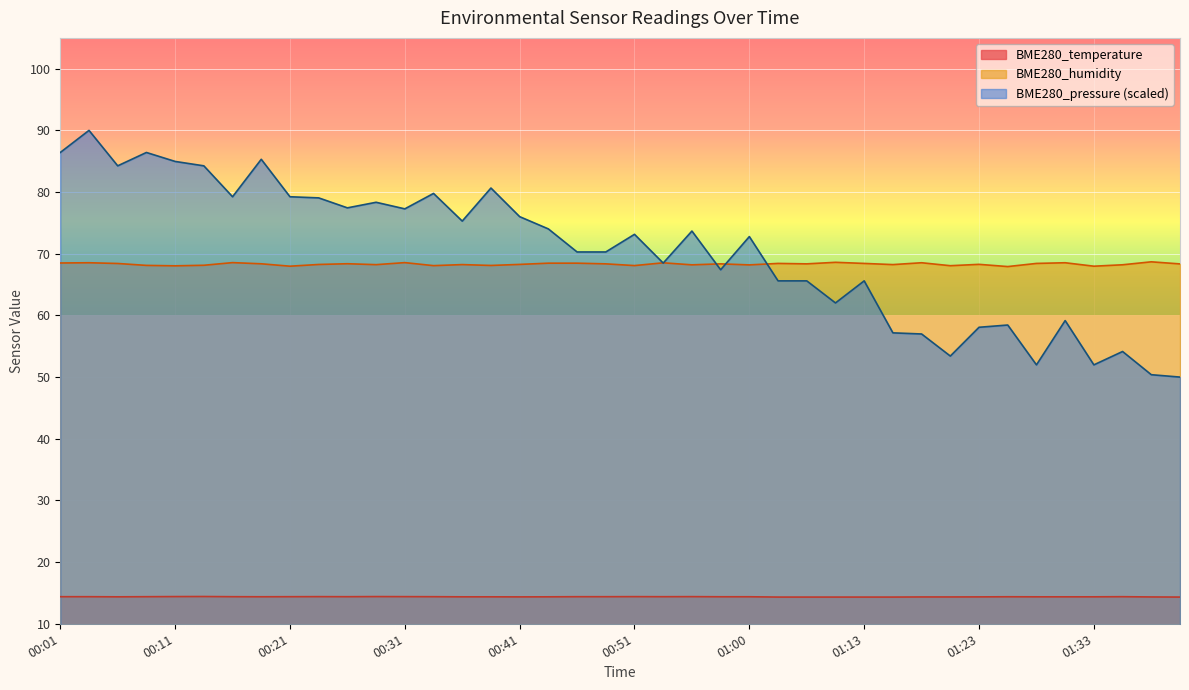

Where do BME280_humidity and BME280_pressure first cross each other?

00:51 and 00:53